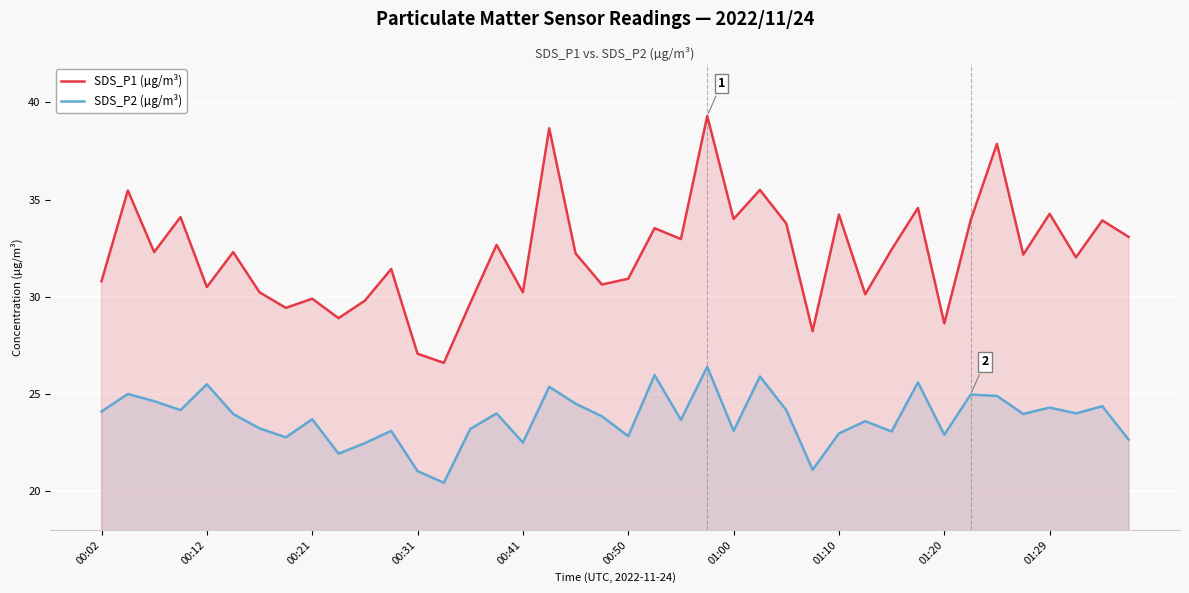

True or false: SDS_P2 (µg/m³) and SDS_P1 (µg/m³) intersect in this chart.

False